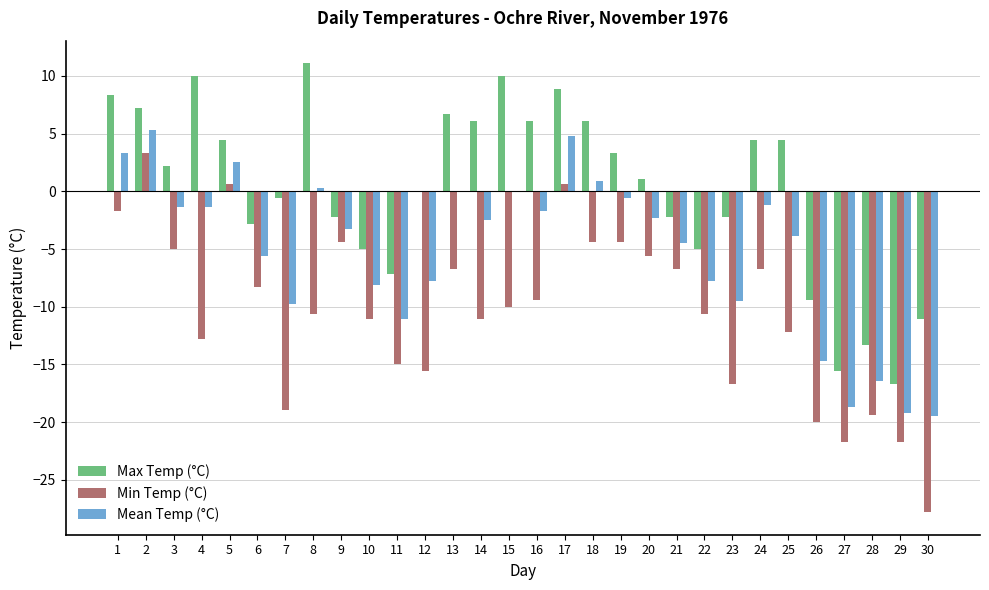

The value of Mean Temp (°C) at 12 is -4.5. True or false?

False